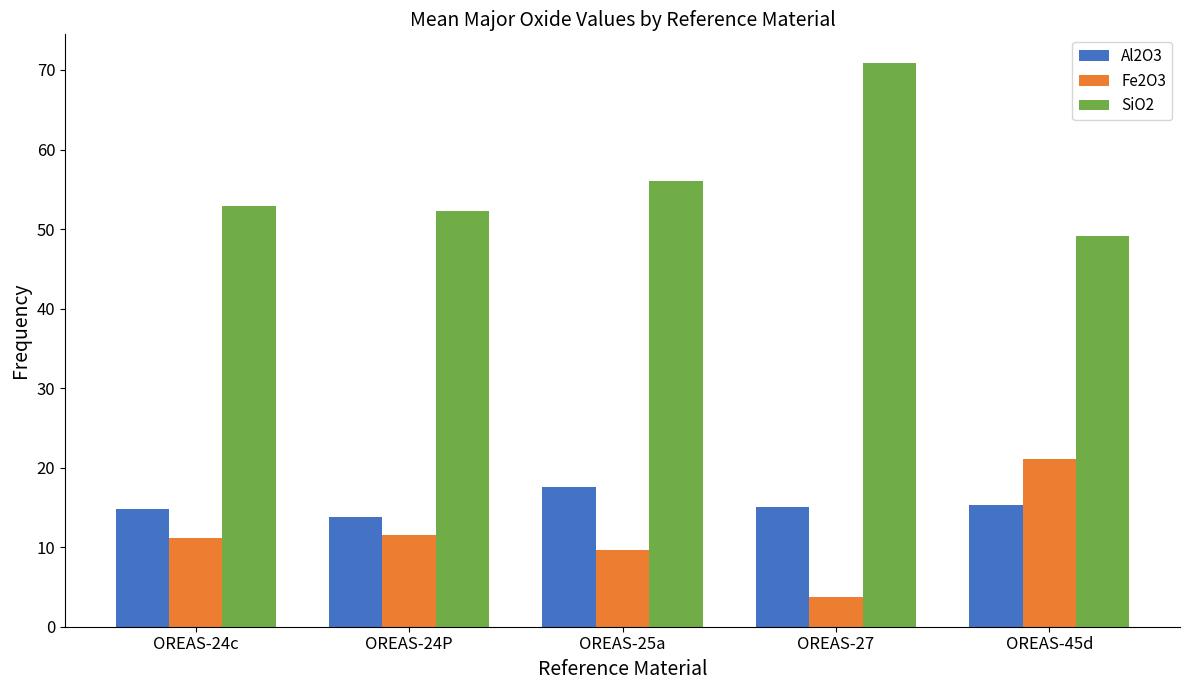

Rank the series by their maximum value, from lowest to highest.

Al2O3, Fe2O3, SiO2